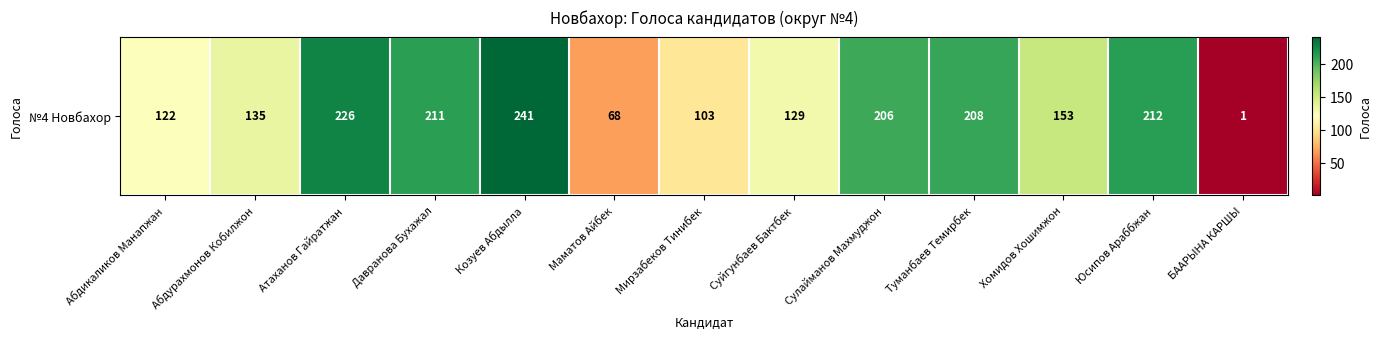

Reading left to right, extract all data points from this chart.

Абдикаликов Манапжан=122	Абдурахмонов Кобилжон=135	Атаханов Гайратжан=226	Давранова Бухажал=211	Козуев Абдылла=241	Маматов Айбек=68	Мирзабеков Тинибек=103	Суйгунбаев Бактбек=129	Сулайманов Махмуджон=206	Туманбаев Темирбек=208	Хомидов Хошимжон=153	Юсипов Араббжан=212	БААРЫНА КАРШЫ=1